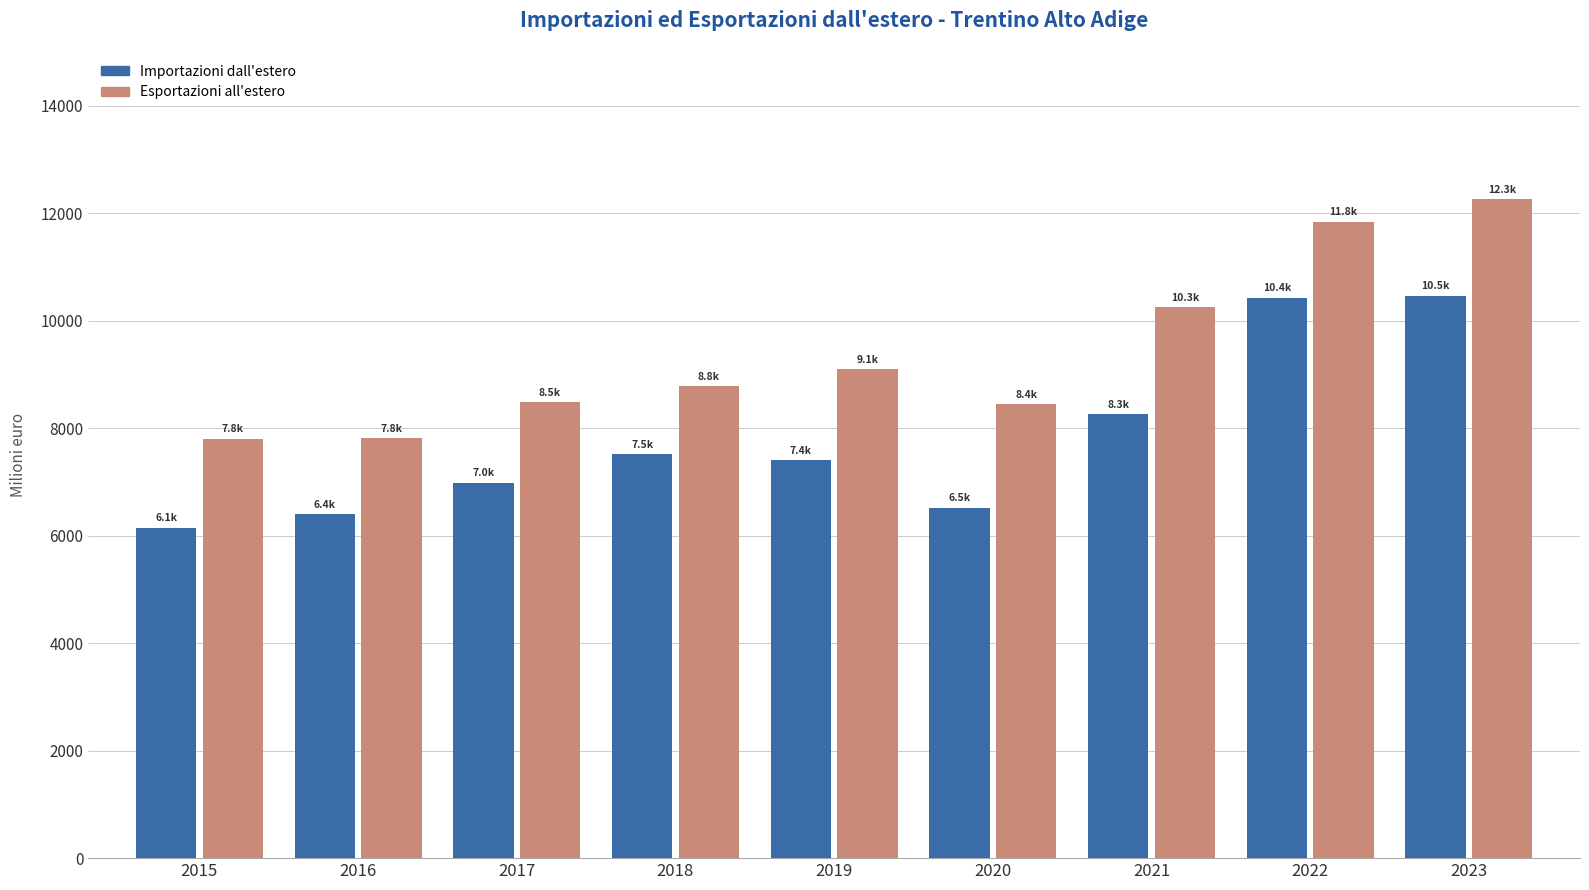

Where is Esportazioni all'estero nearest to the value 10031?

2021